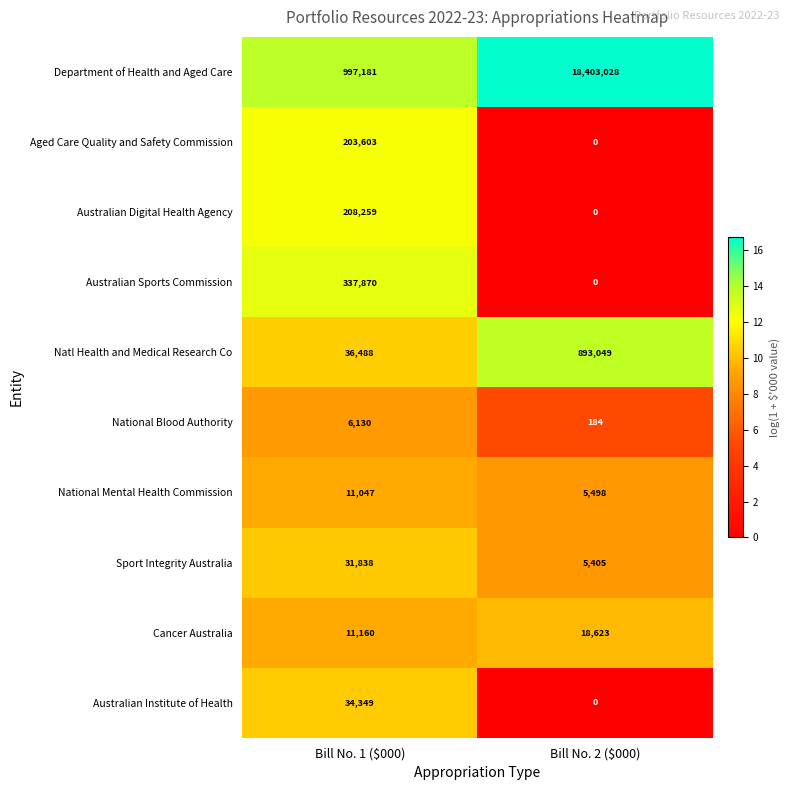

What value does the Australian Institute of Health series have at Bill No. 1 ($000), to the nearest 50?

34350